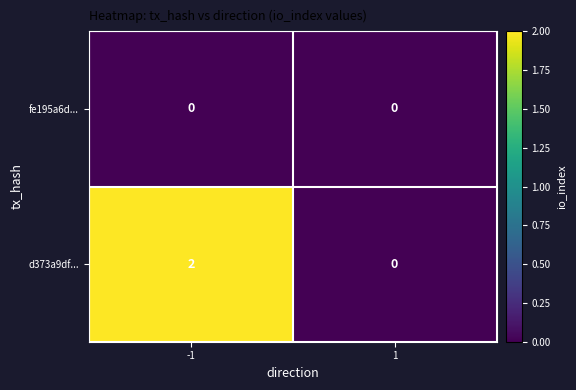

The value of d373a9df... at -1 is 2. True or false?

True